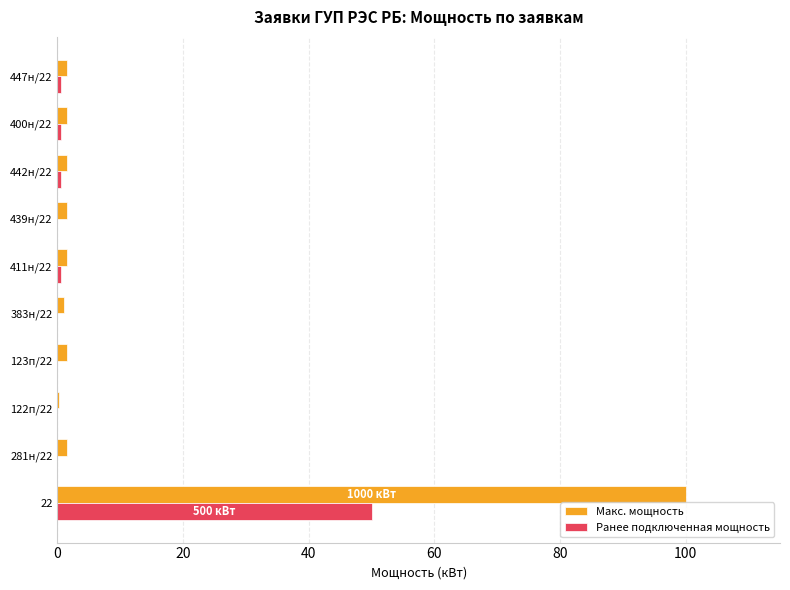

At which category is the sum across all series the highest?

22